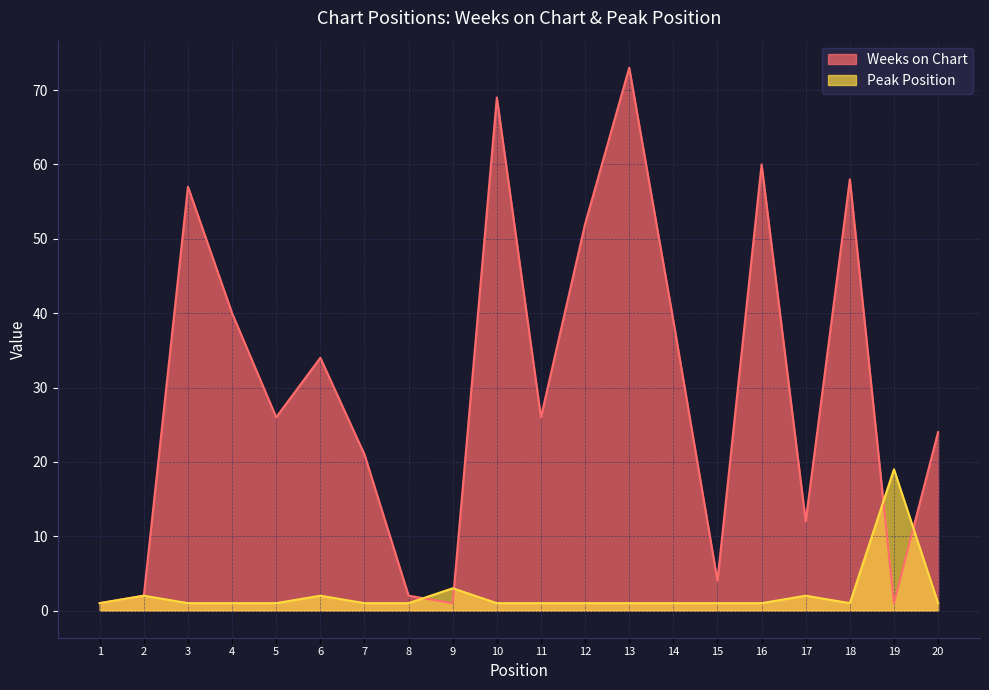

At how many categories does at least one series exceed 71?

1